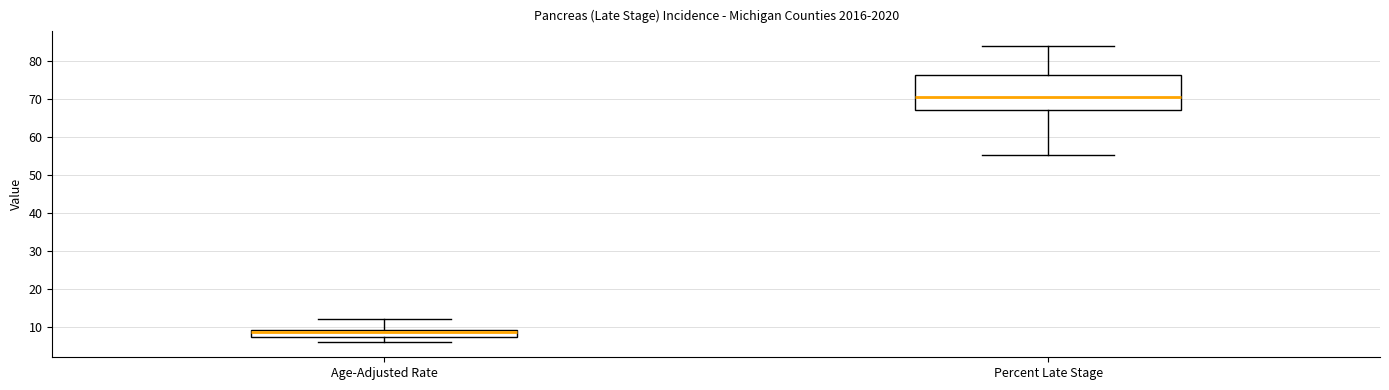

Reading left to right, transcribe this box plot: for each box, give where its median line is, the range the box spans, and where its two whiskers end, as read against the y-axis. The values are not printed on the chart, so give them approximately, as read against the axis.

Age-Adjusted Rate: median 9 (just below the box's upper edge), box 7 to 9, whiskers 6 to 12
Percent Late Stage: median 71, box 67 to 76, whiskers 55 to 84